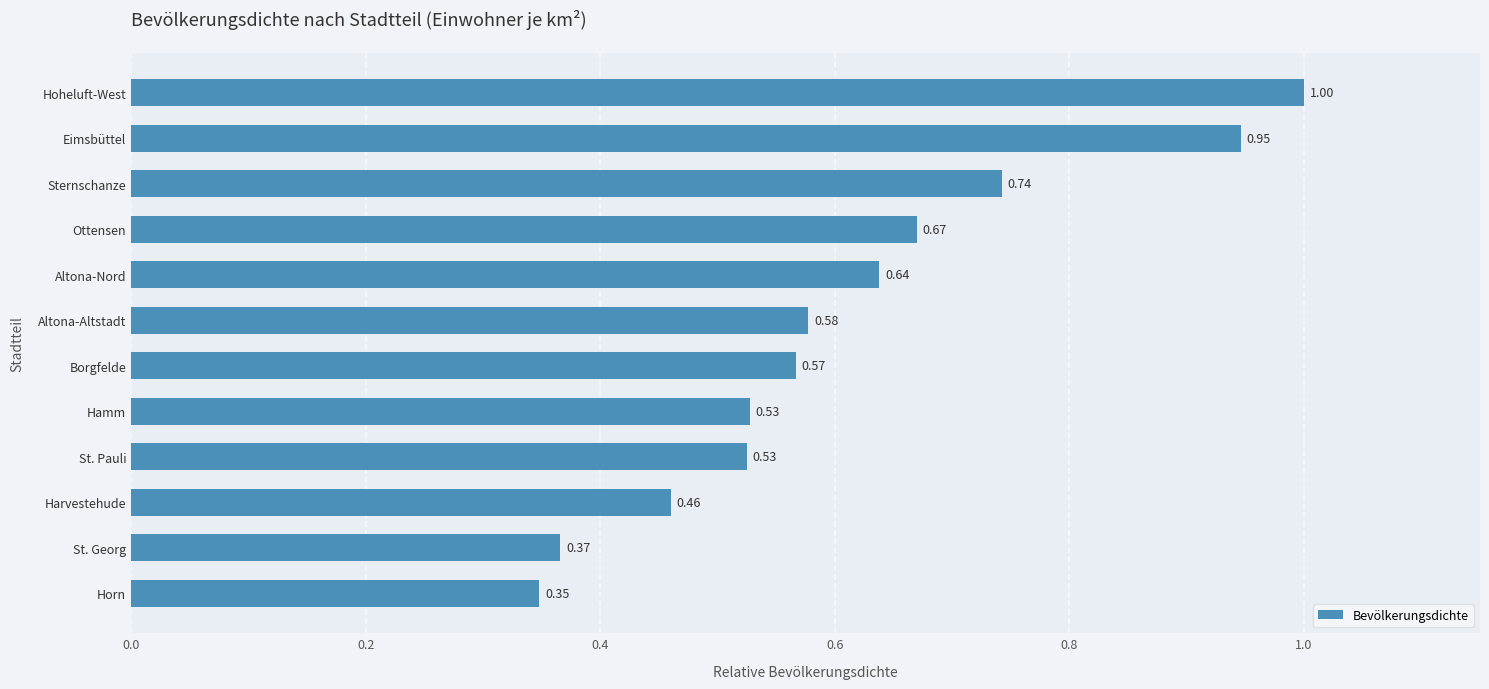

What is the change in value from Harvestehude to Ottensen?

+0.2